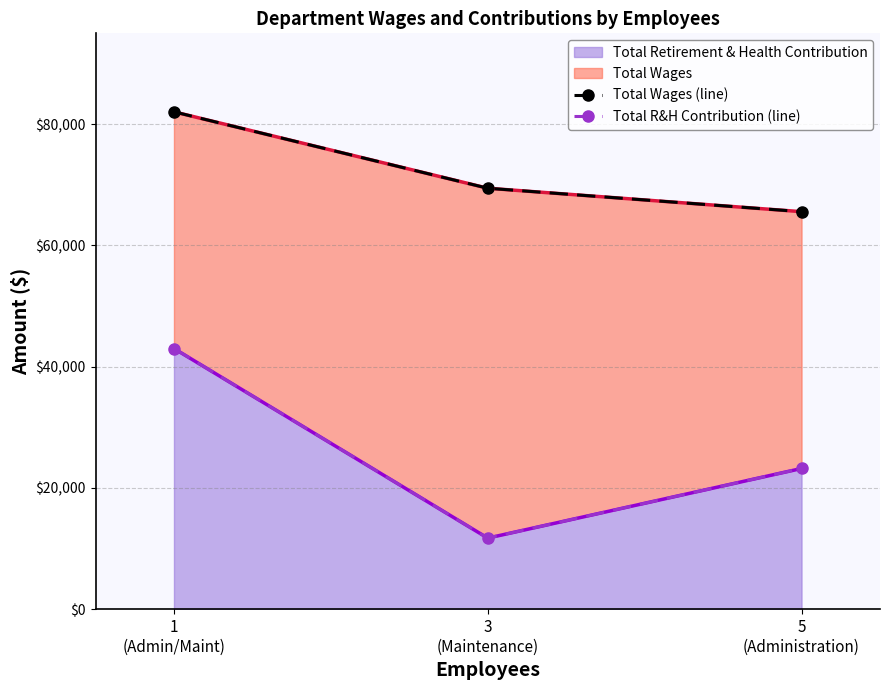

Which series changed the most between 1
(Admin/Maint) and 5
(Administration)?

Total R&H Contribution (line)